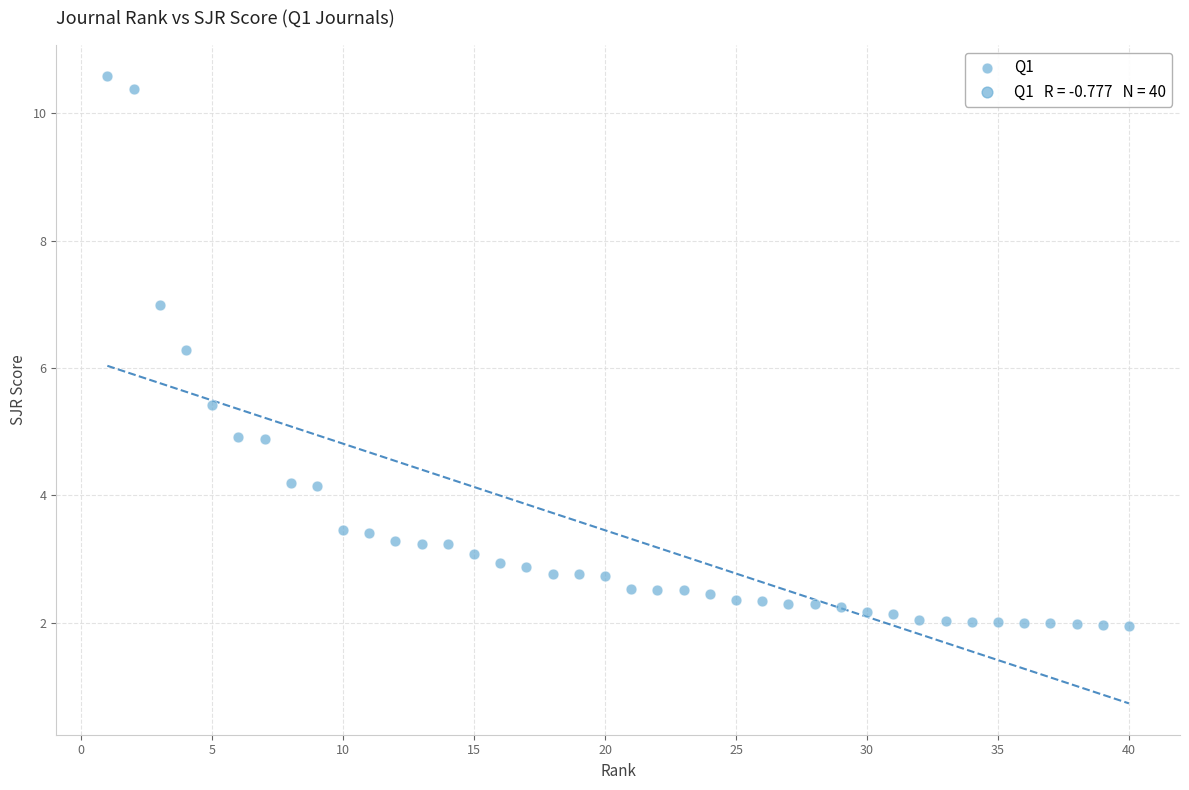

What is the range of Y values (max minus min)?

8.6